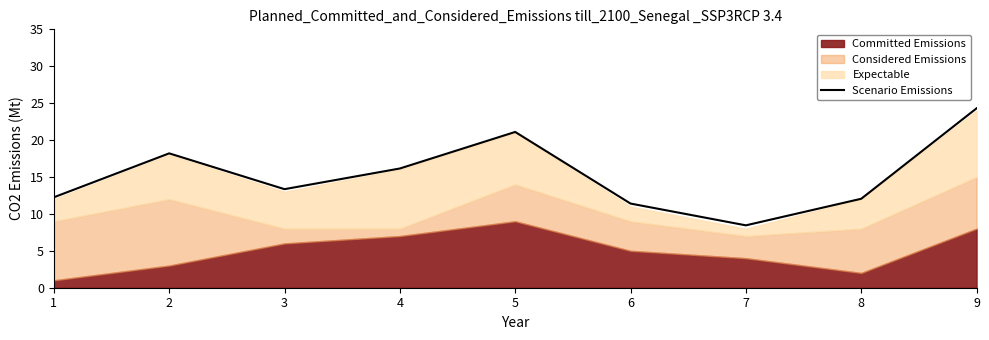

Reading right to left, what are all the values shown in this chart?

9=24.3	8=12.1	7=8.4	6=11.4	5=21.1	4=16.1	3=13.3	2=18.2	1=12.2